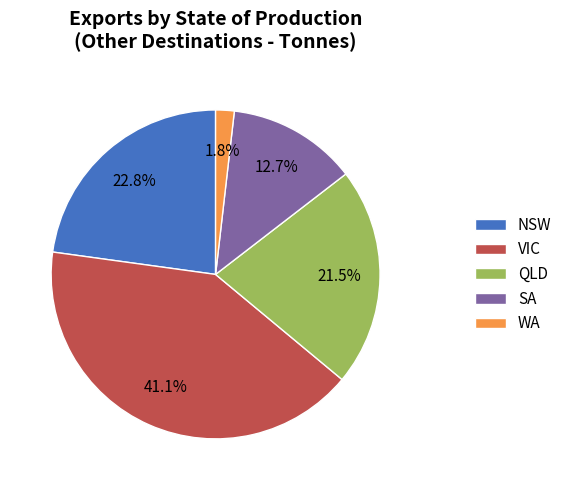

Is the sum of SA and WA greater than half?

No